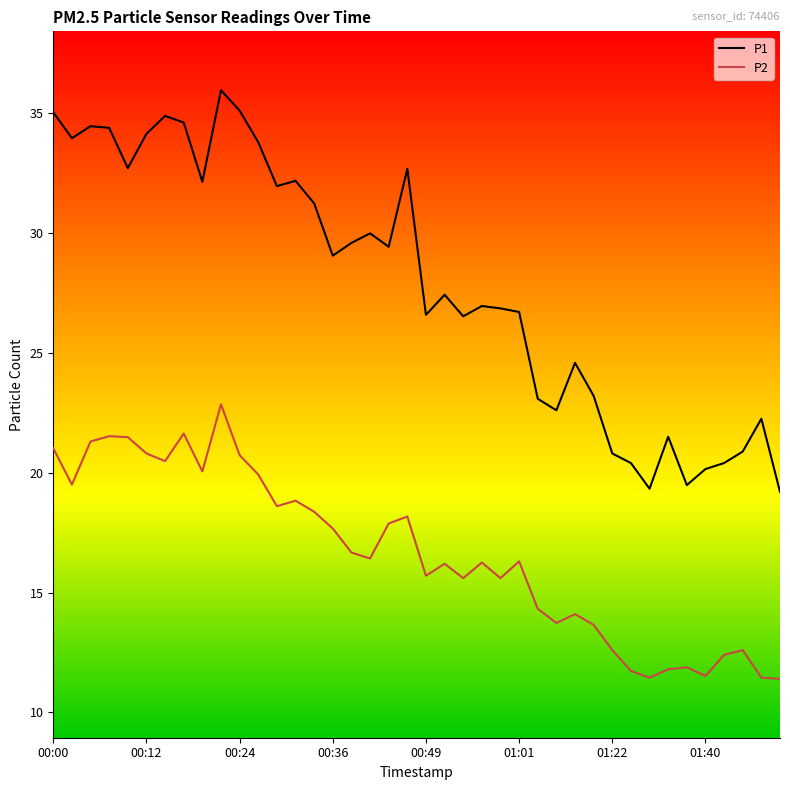

True or false: P1 and P2 intersect in this chart.

False